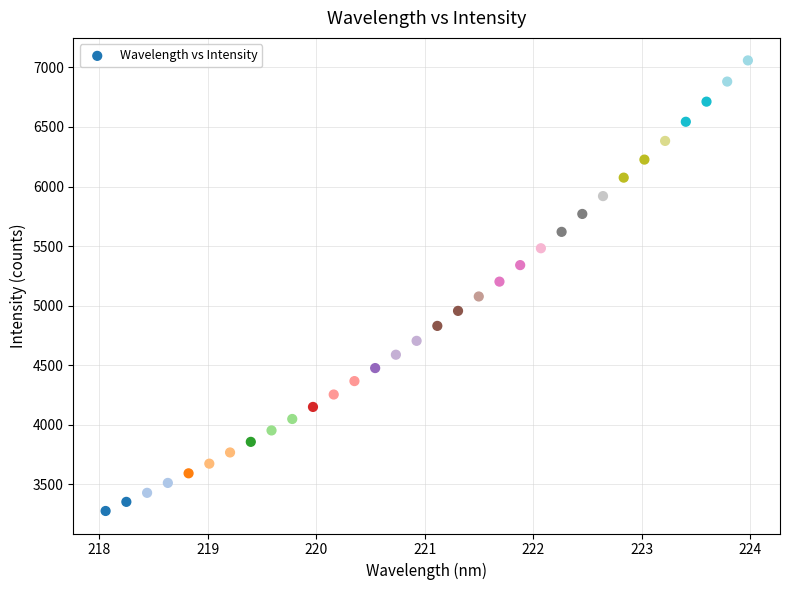

What is the range of X values (max minus min)?

5.9